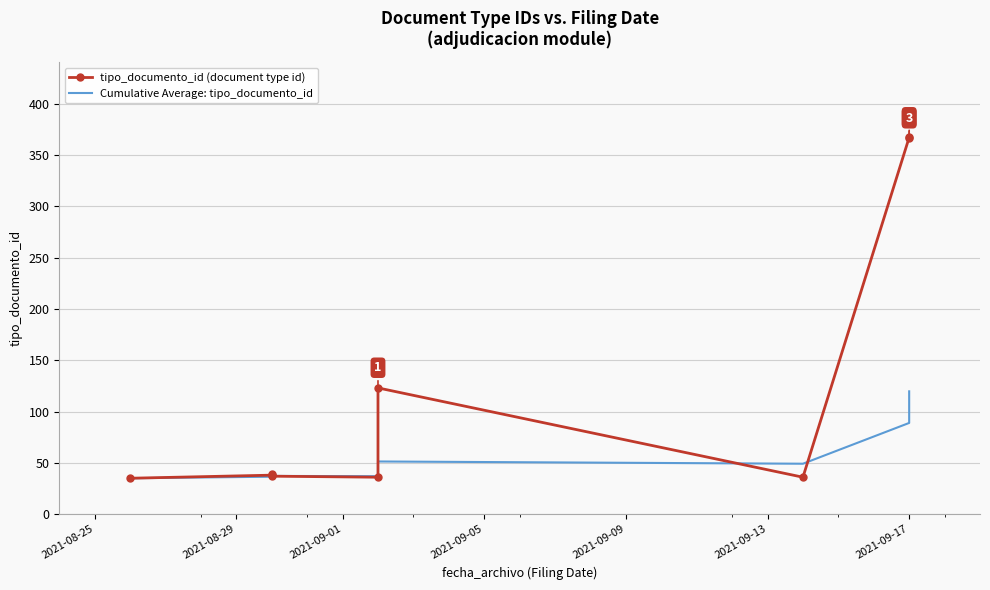

Reading right to left, transcribe all the data shown in this chart.

tipo_documento_id (document type id): 366.0	367.0	36.0	123.0	36.0	37.0	39.0	38.0	35.0
Cumulative Average: tipo_documento_id: 119.7	88.9	49.1	51.3	37.0	37.2	37.3	36.5	35.0